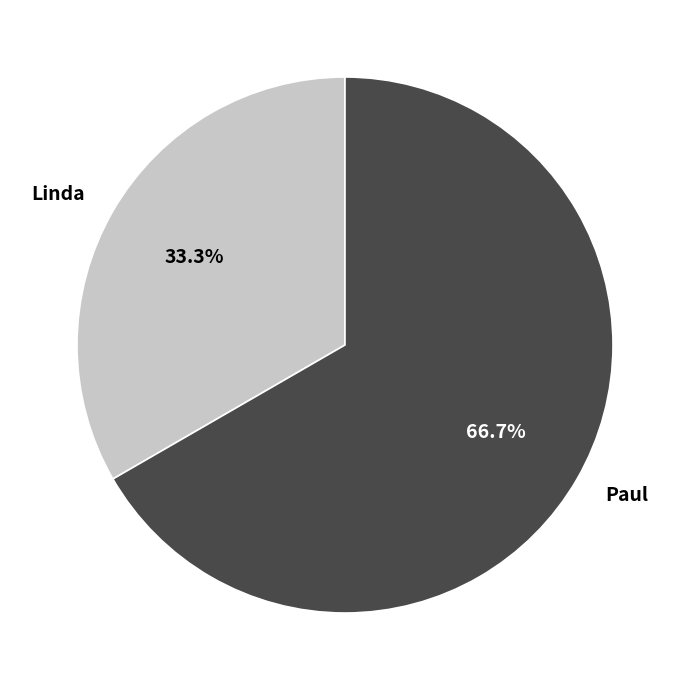

How many segments does this pie chart have?

2